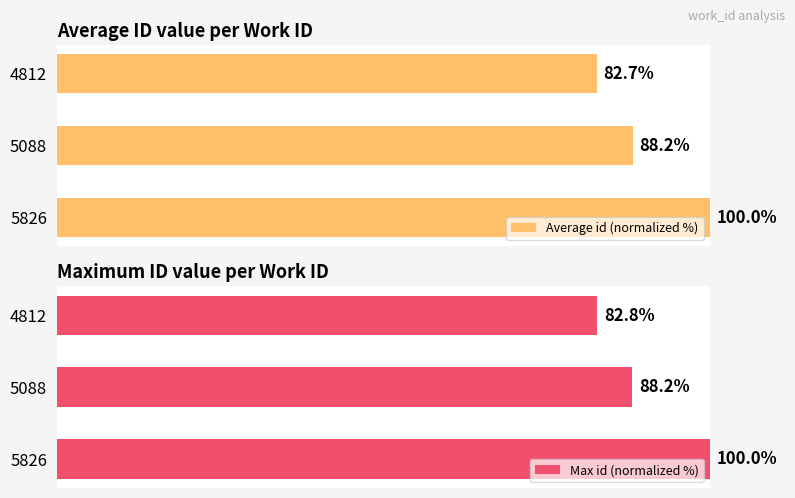

What is the difference between the maximum and minimum values in the Average id (normalized %) series?

17.3